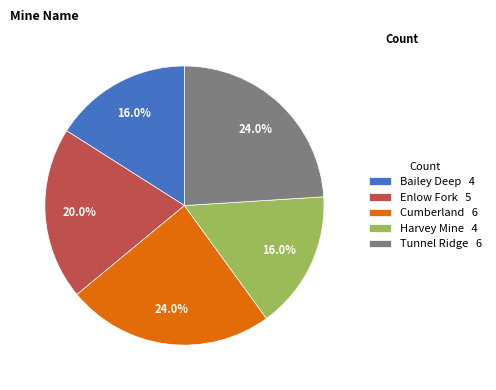

Approximately how many times larger is the value at Enlow Fork 5 compared to Cumberland 6?

0.8